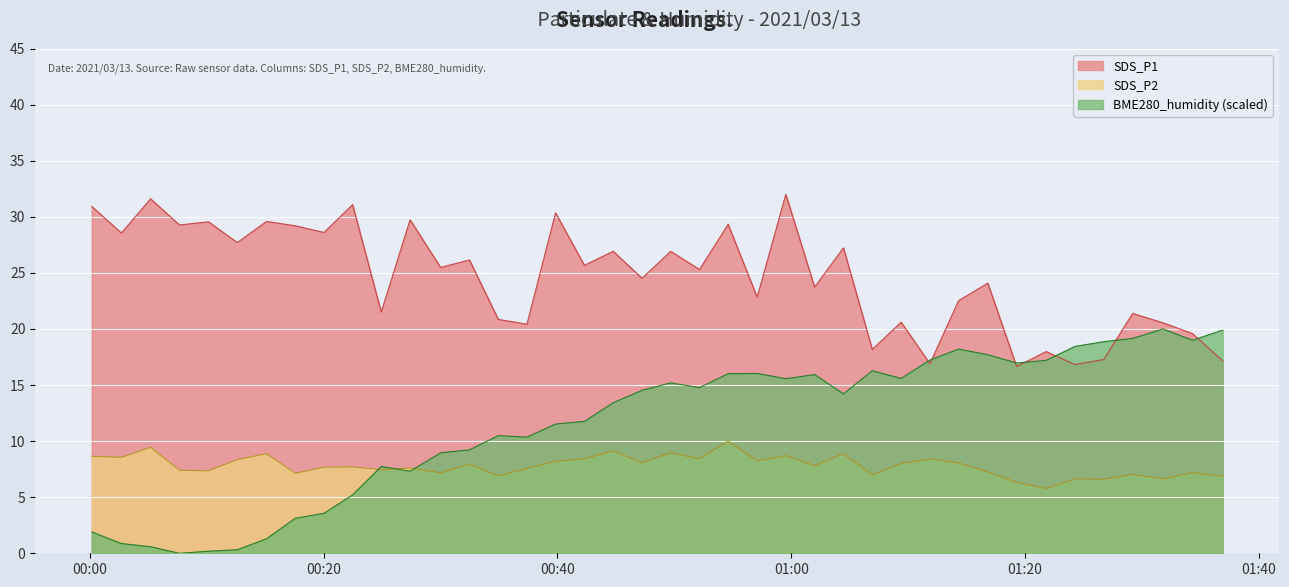

How many lines are shown in the chart?

3